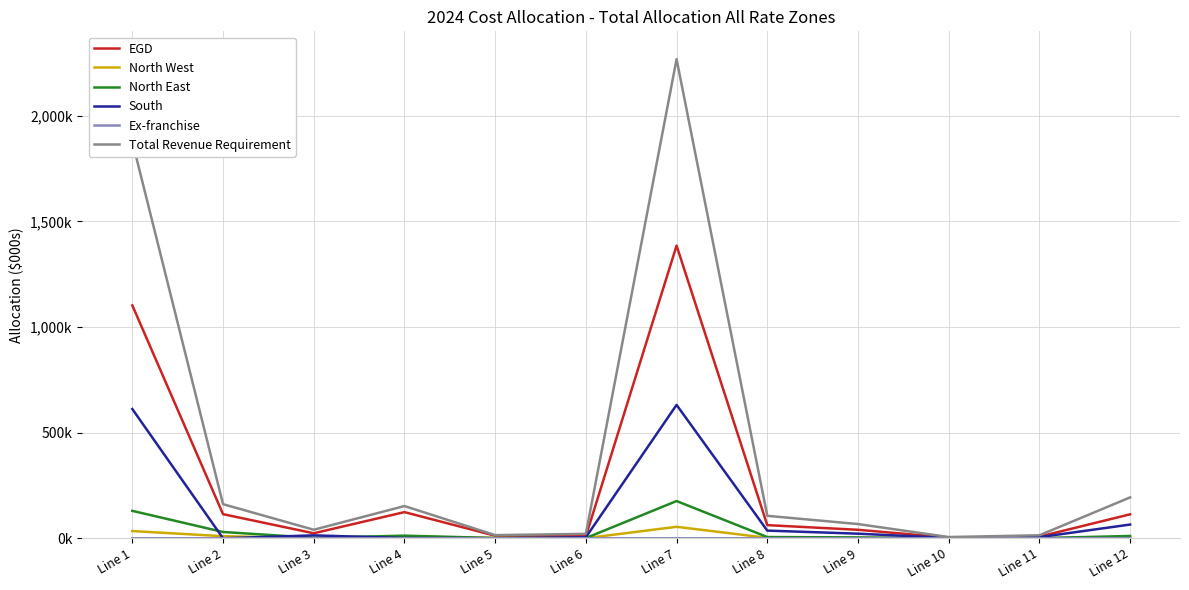

What is the lowest value of the North East series?

340.5